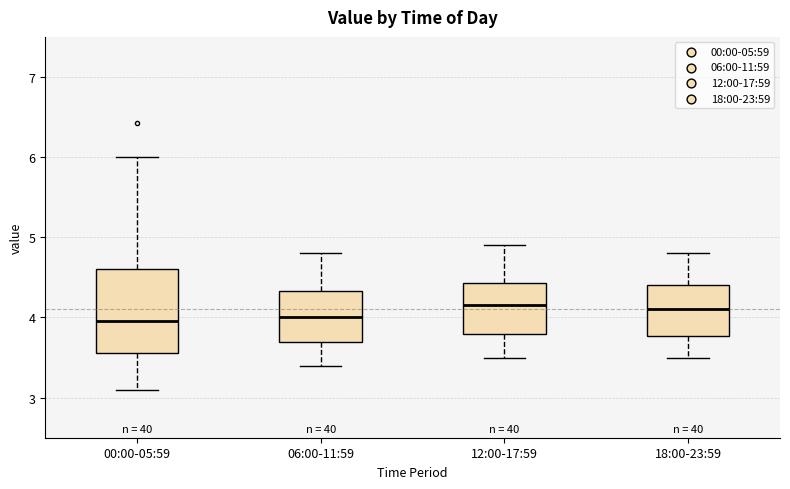

Reading left to right, read every box against the y-axis: the position of its median line, the range the box covers, and the ends of its whiskers. The values are not printed on the chart, so give them approximately, as read against the axis.

00:00-05:59: median 4.0, box 3.6 to 4.6, whiskers 3.1 to 6.0
06:00-11:59: median 4.0, box 3.7 to 4.3, whiskers 3.4 to 4.8
12:00-17:59: median 4.2, box 3.8 to 4.4, whiskers 3.5 to 4.9
18:00-23:59: median 4.1, box 3.8 to 4.4, whiskers 3.5 to 4.8